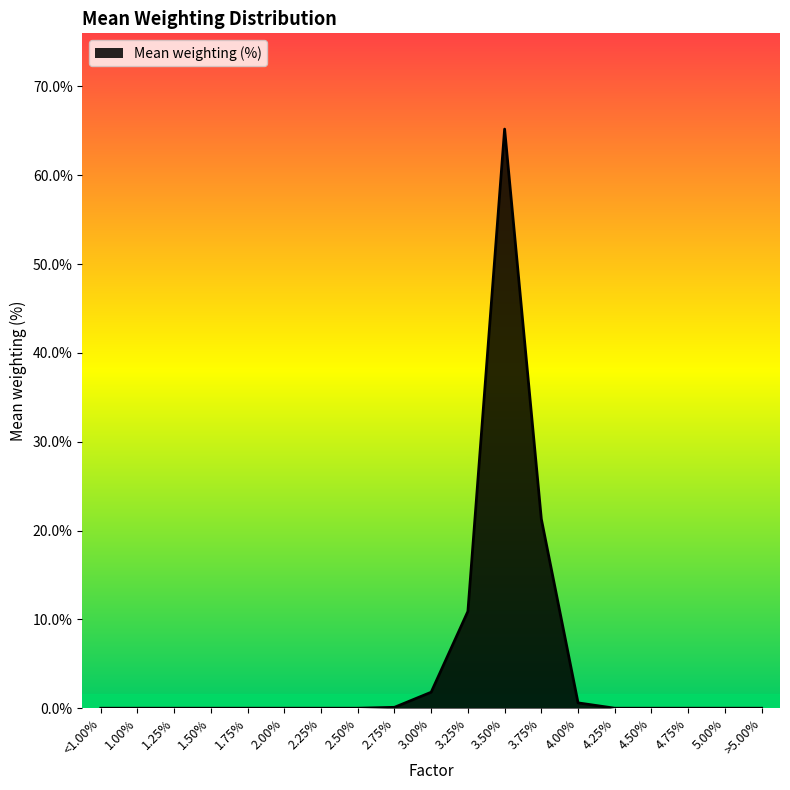

Which has a higher value, 3.50% or 2.50%?

3.50%